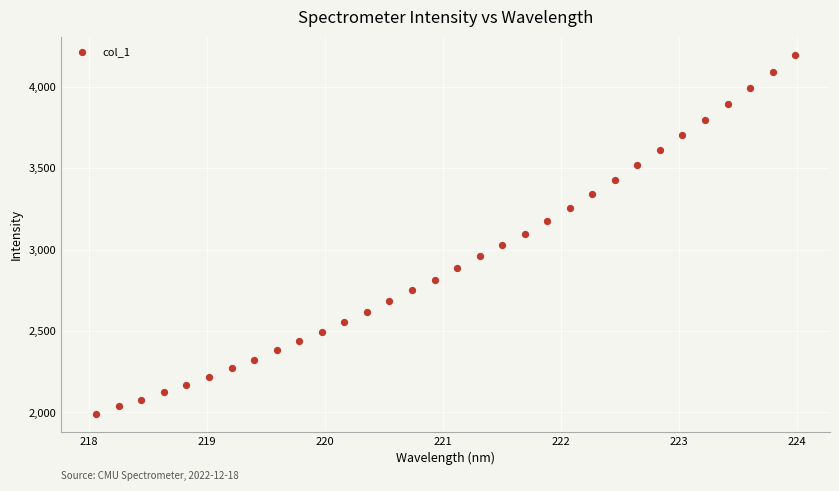

What is the range of Y values (max minus min)?

2205.9